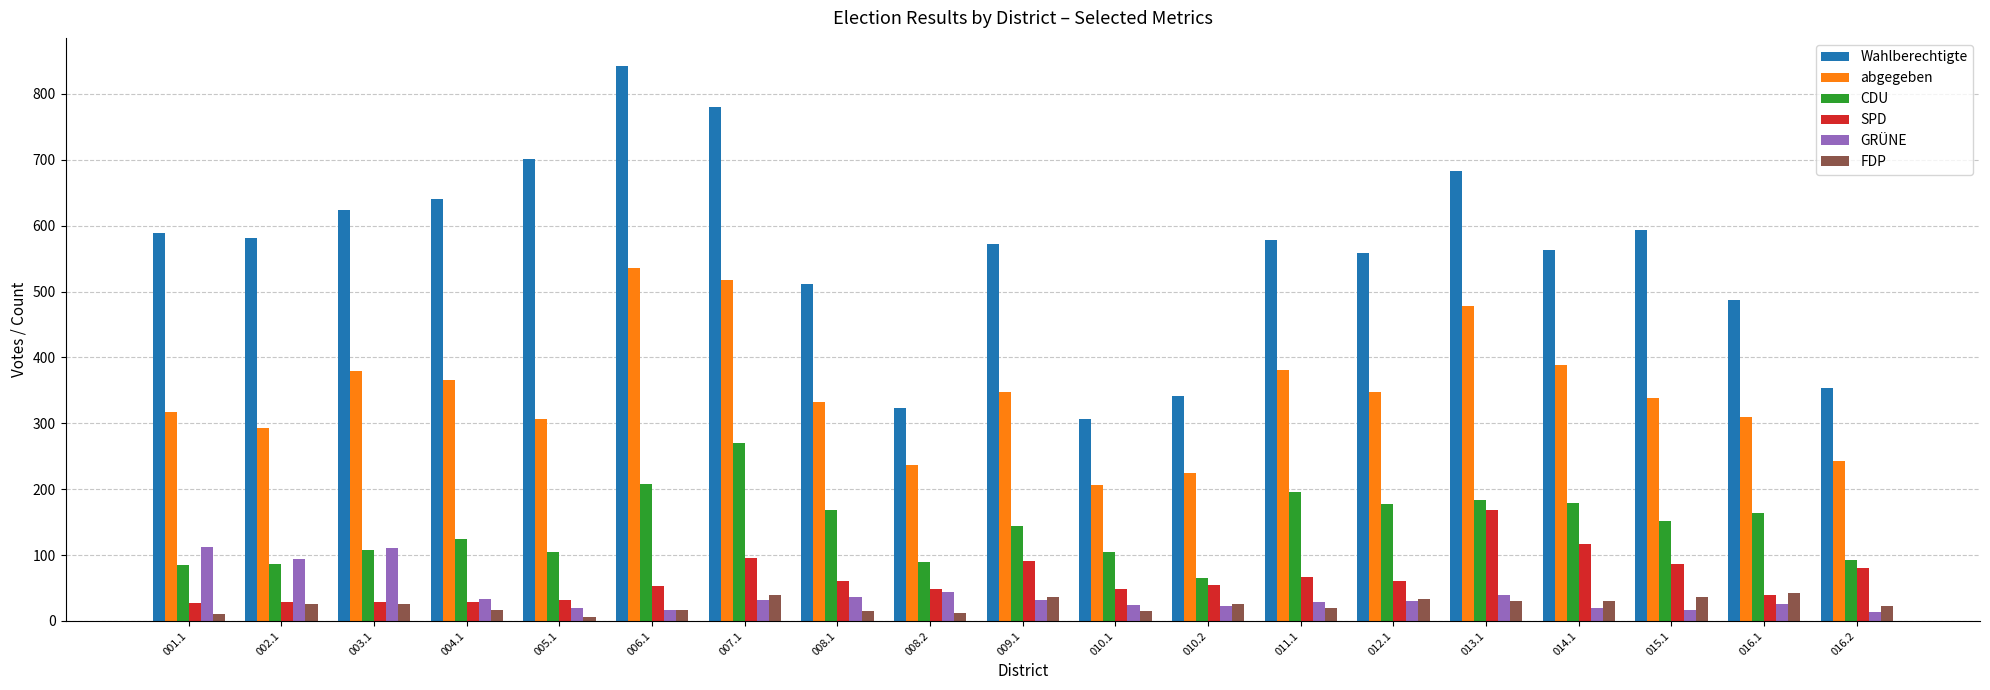

What is the label of the 2nd bar from the right?

016.1